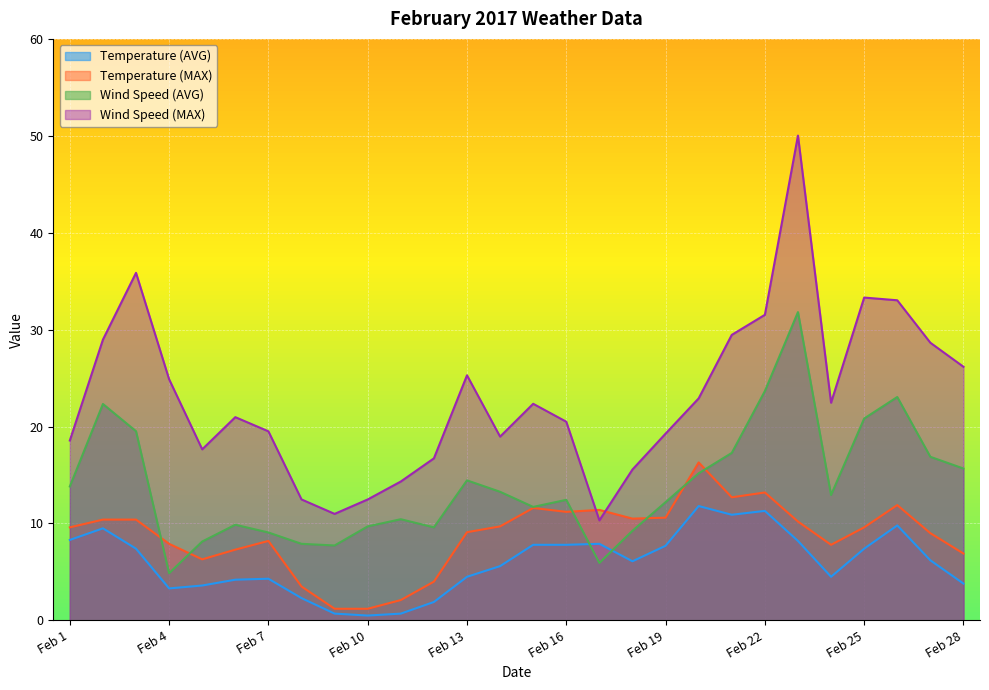

Rank the series by their average value, from lowest to highest.

Temperature (AVG), Temperature (MAX), Wind Speed (AVG), Wind Speed (MAX)